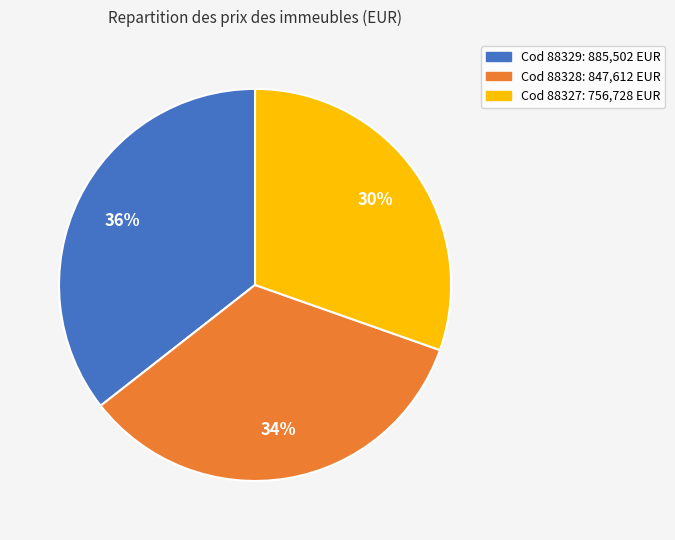

Does any single category account for the majority?

No